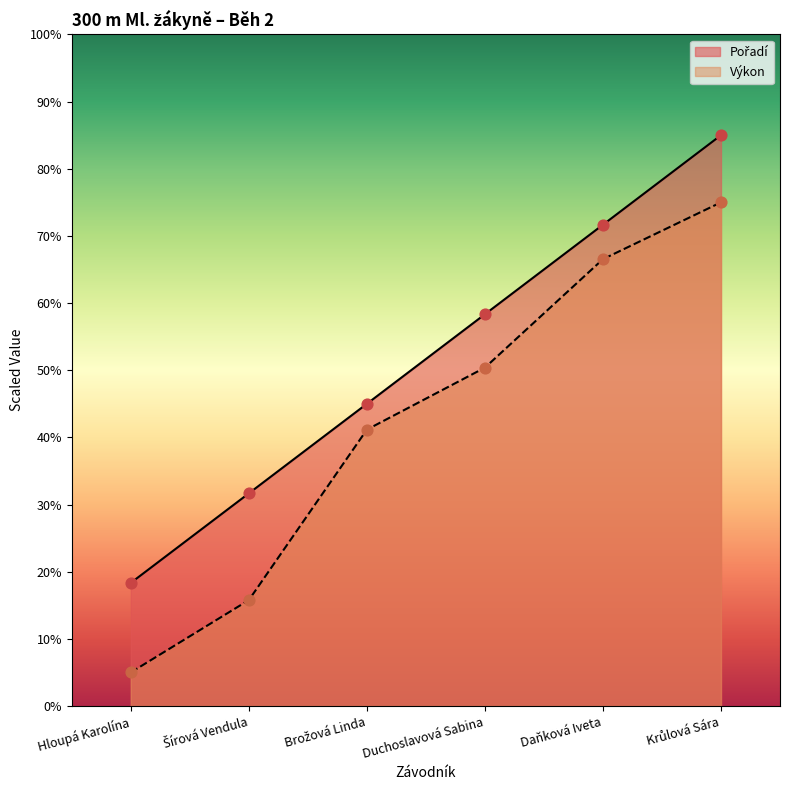

What are all the series names shown in the legend?

Pořadí, Výkon